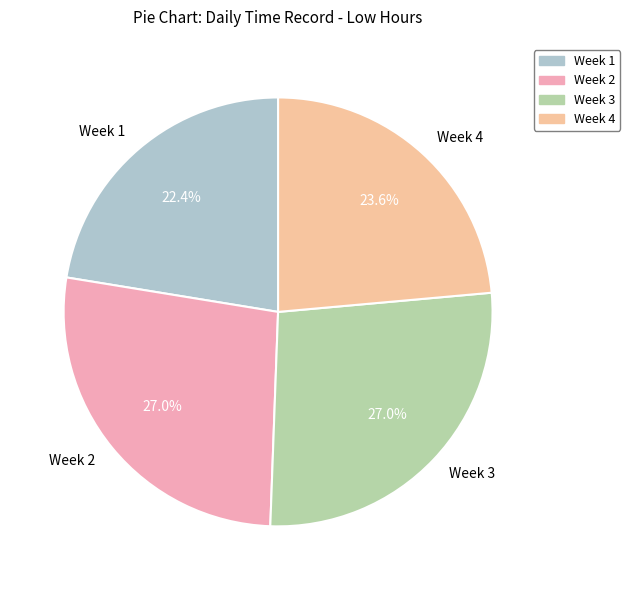

Which category has the smallest portion of the pie?

Week 1